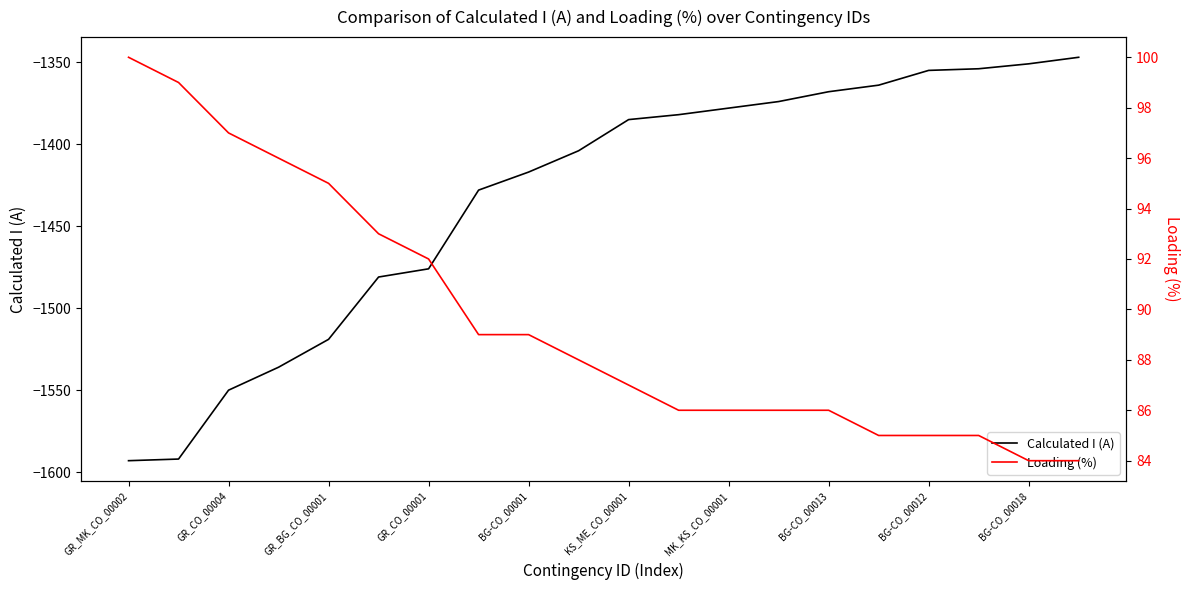

True or false: Loading (%) has a value of 164 at GR_BG_CO_00001.

False